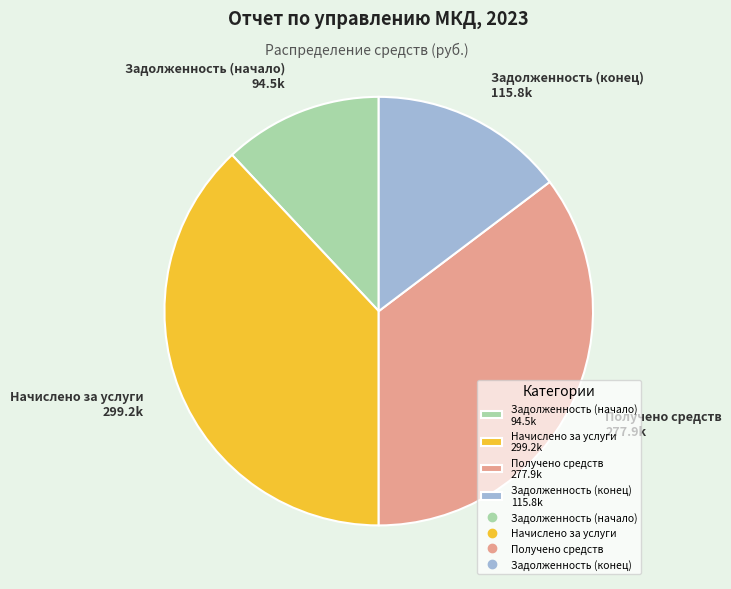

How many segments does this pie chart have?

4